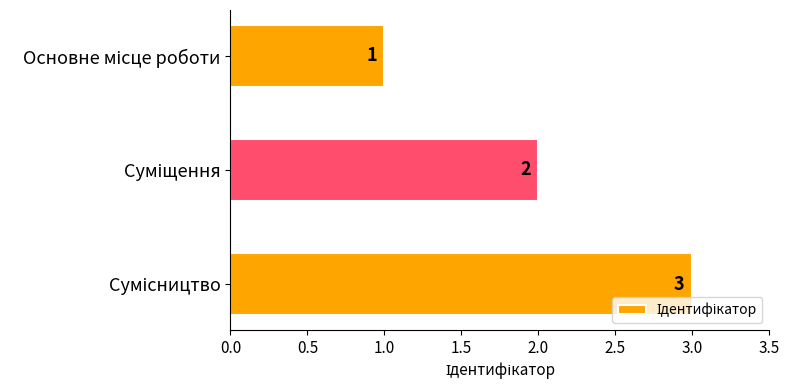

What is the greatest value displayed?

3